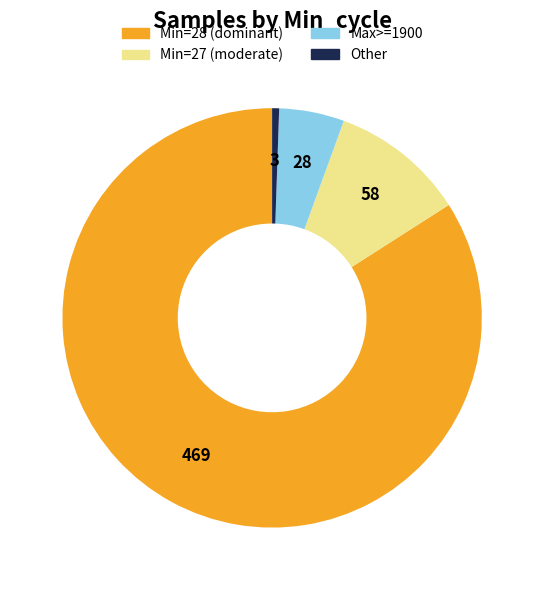

Count the number of slices in the pie.

4